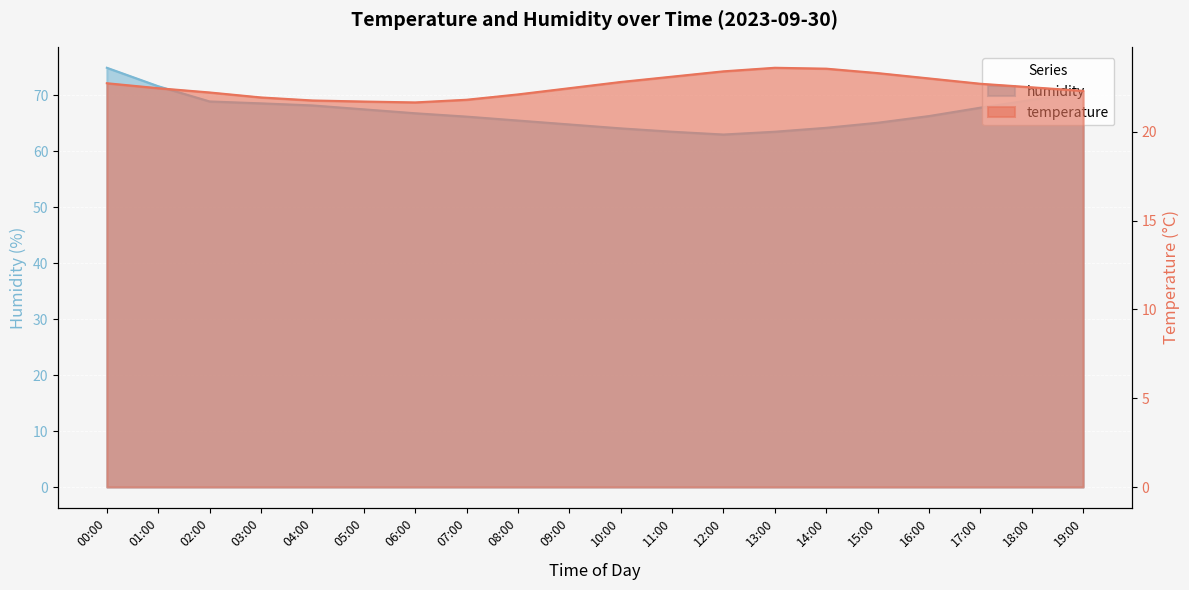

What is the sum of all humidity values?

1340.2